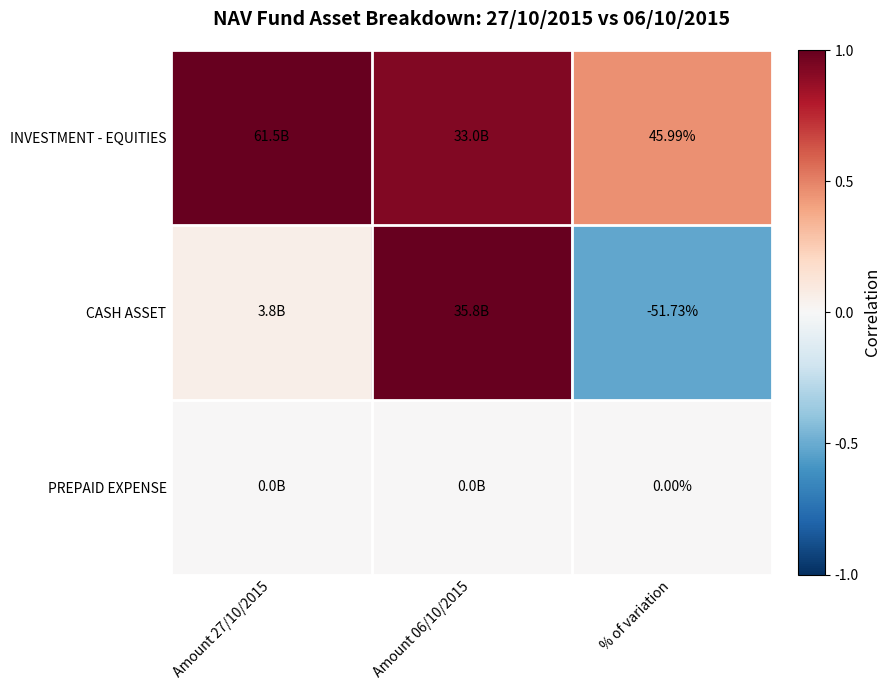

Is the value of CASH ASSET at % of variation greater than the value of INVESTMENT - EQUITIES at % of variation?

No